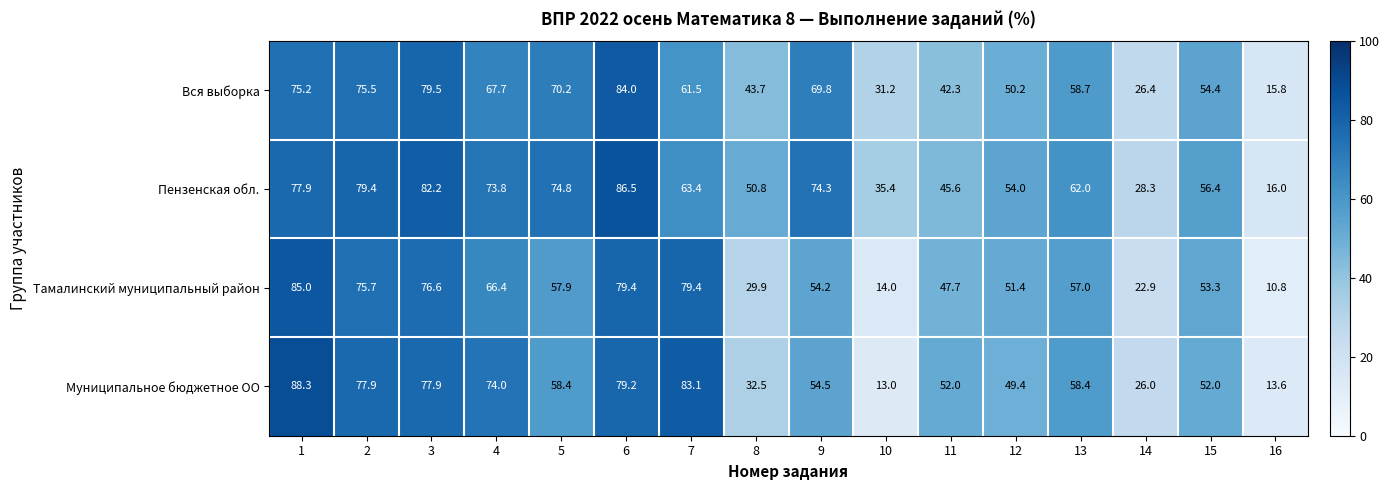

Read the Тамалинский муниципальный район value at 14.

22.9